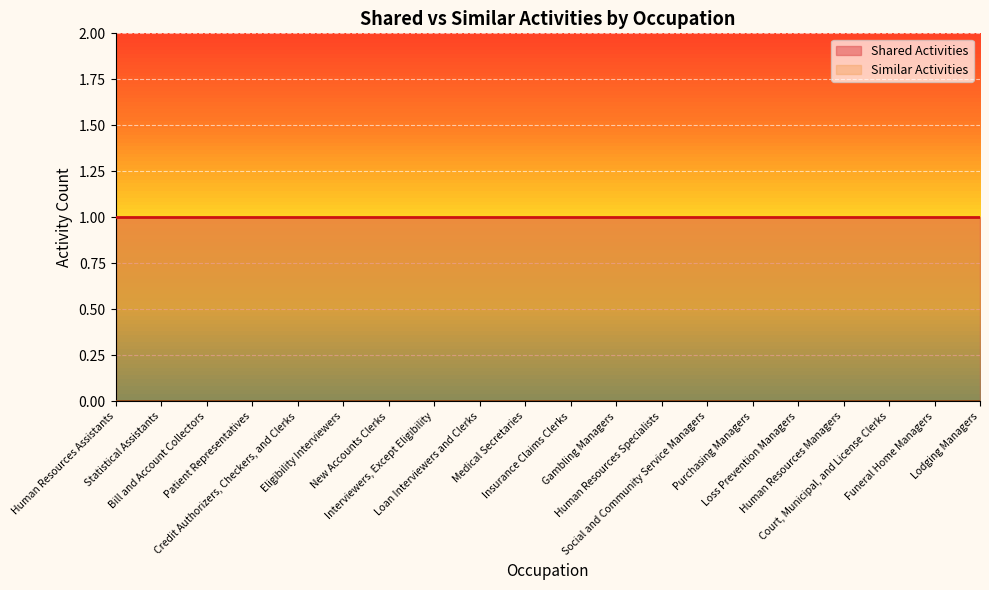

True or false: Similar Activities and Shared Activities cross at least once.

False